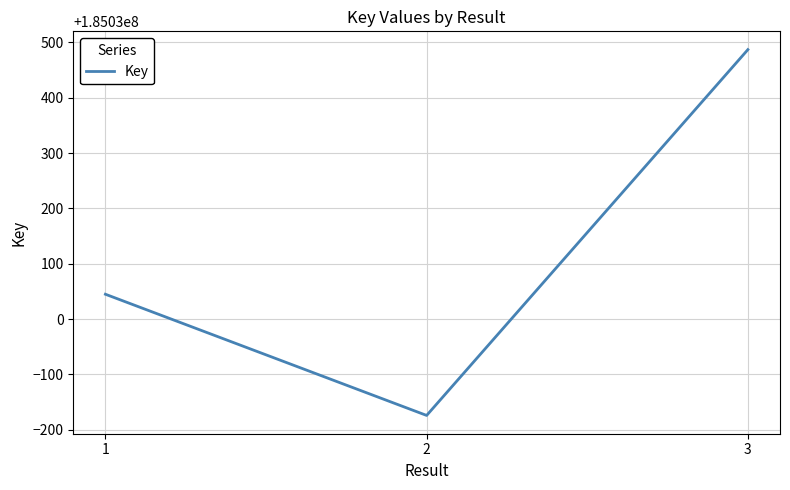

Where is the data nearest to the value 185030156?

1